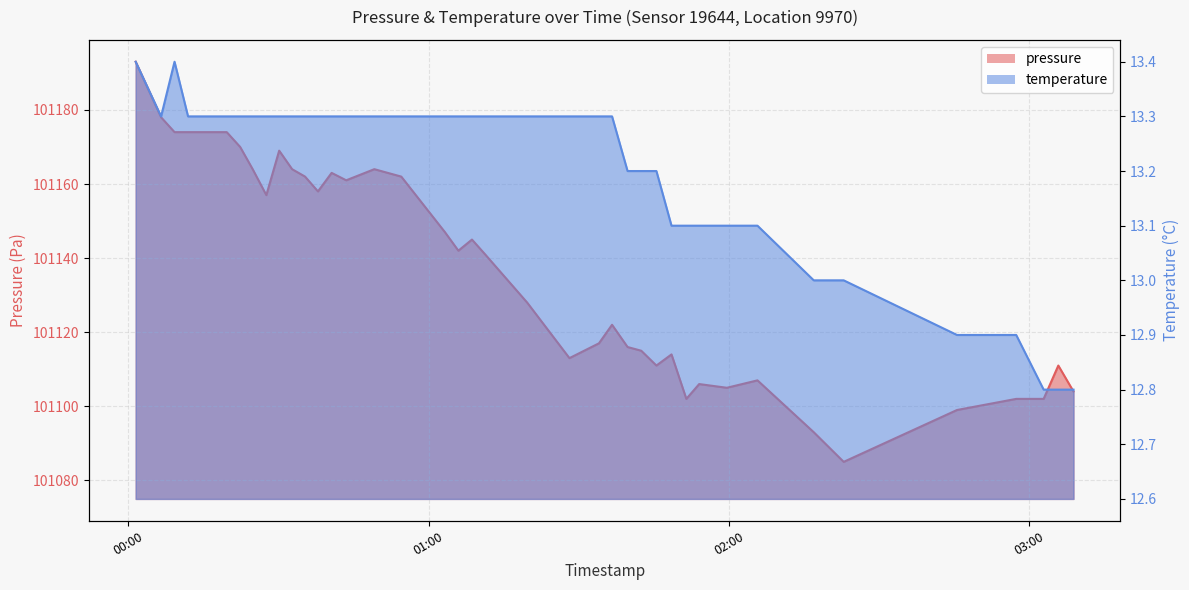

What is the total value across all series at 2022-08-11T01:03:15?

101160.3